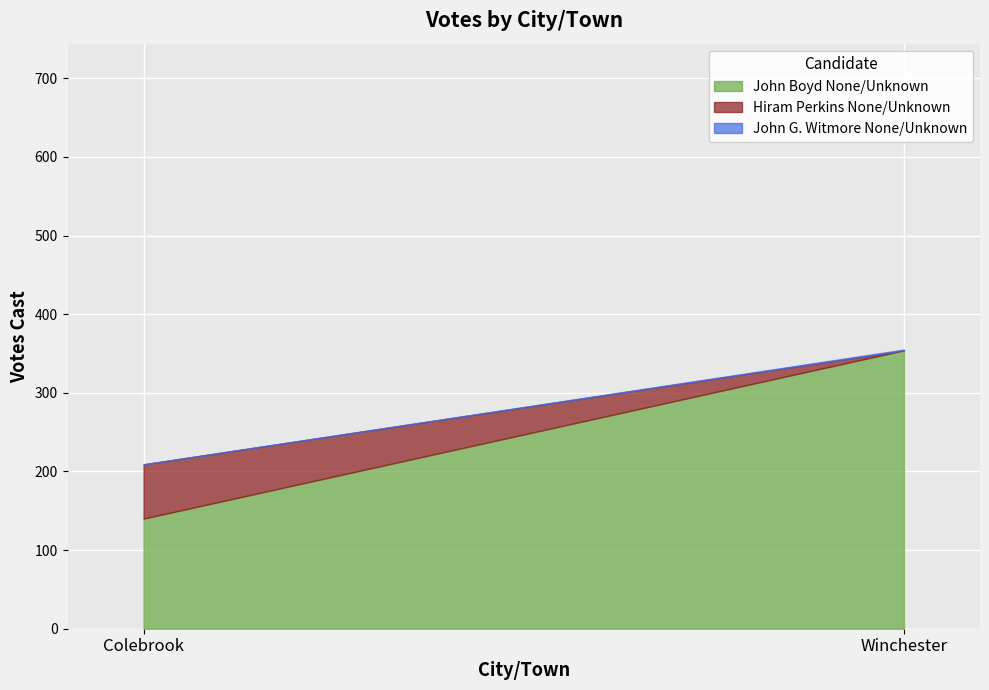

Which label corresponds to the smallest value in the chart?

Winchester